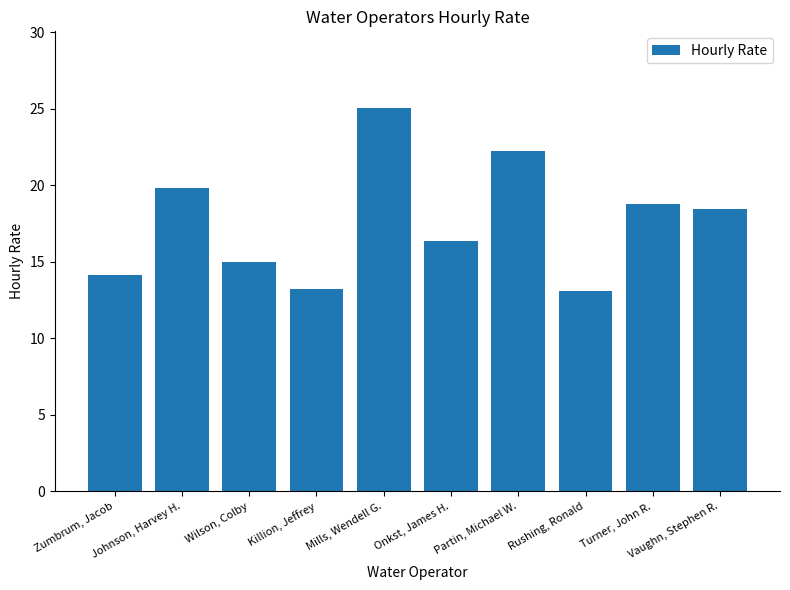

List the labels in order of value, largest first.

Mills, Wendell G., Partin, Michael W., Johnson, Harvey H., Turner, John R., Vaughn, Stephen R., Onkst, James H., Wilson, Colby, Zumbrum, Jacob, Killion, Jeffrey, Rushing, Ronald